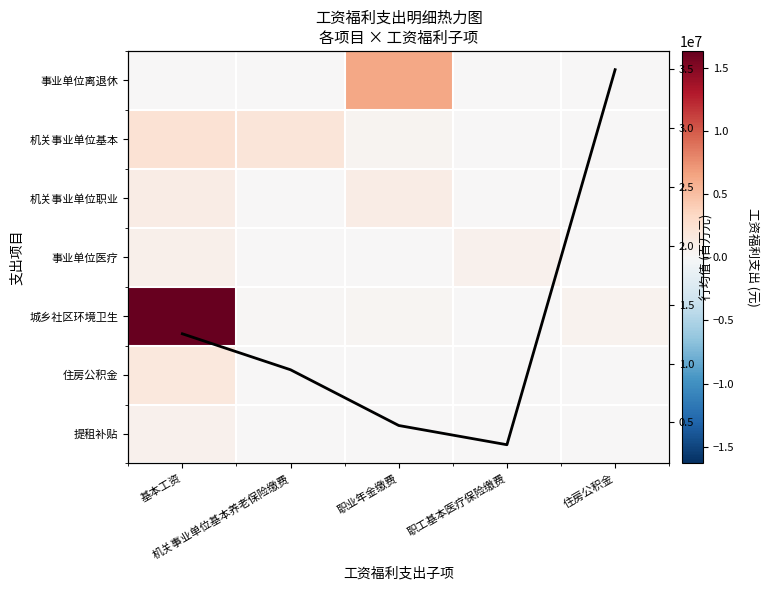

The value of 事业单位医疗 at 基本工资 is 775152.1. True or false?

True